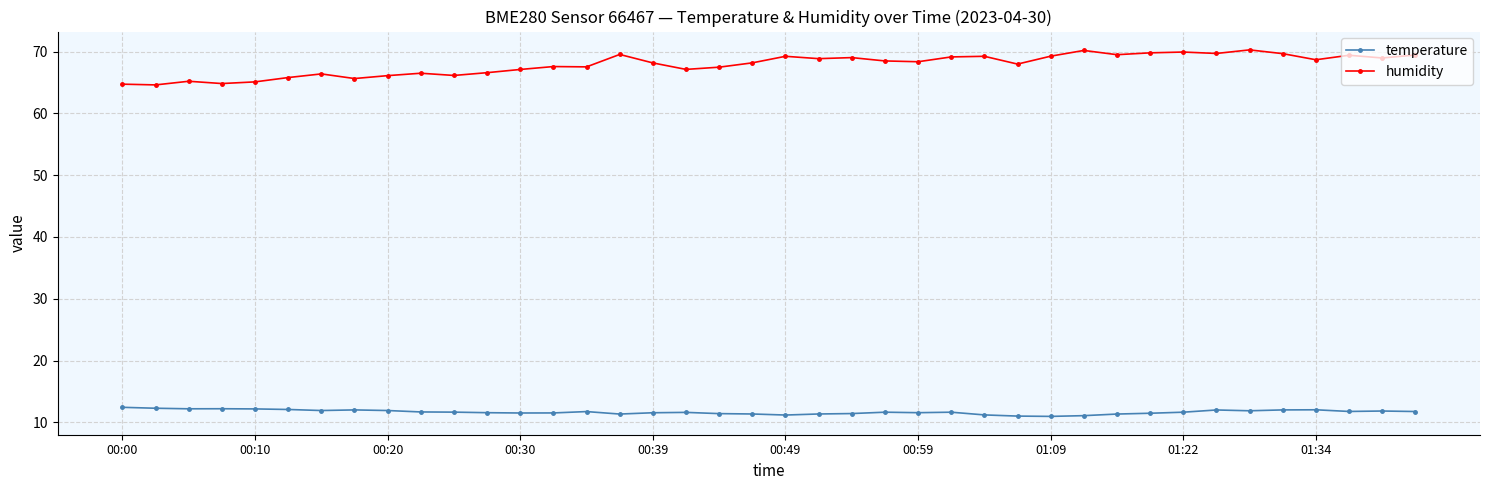

How many distinct data groups are displayed?

2